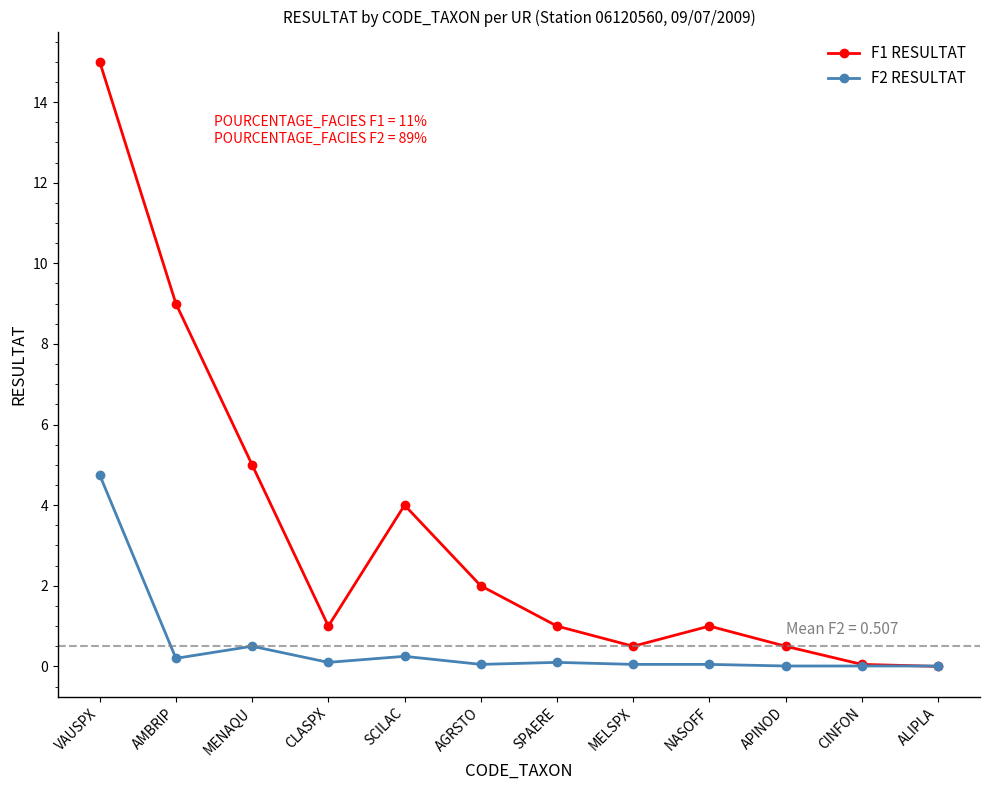

What is the spread (max minus min) of values at CLASPX?

0.9